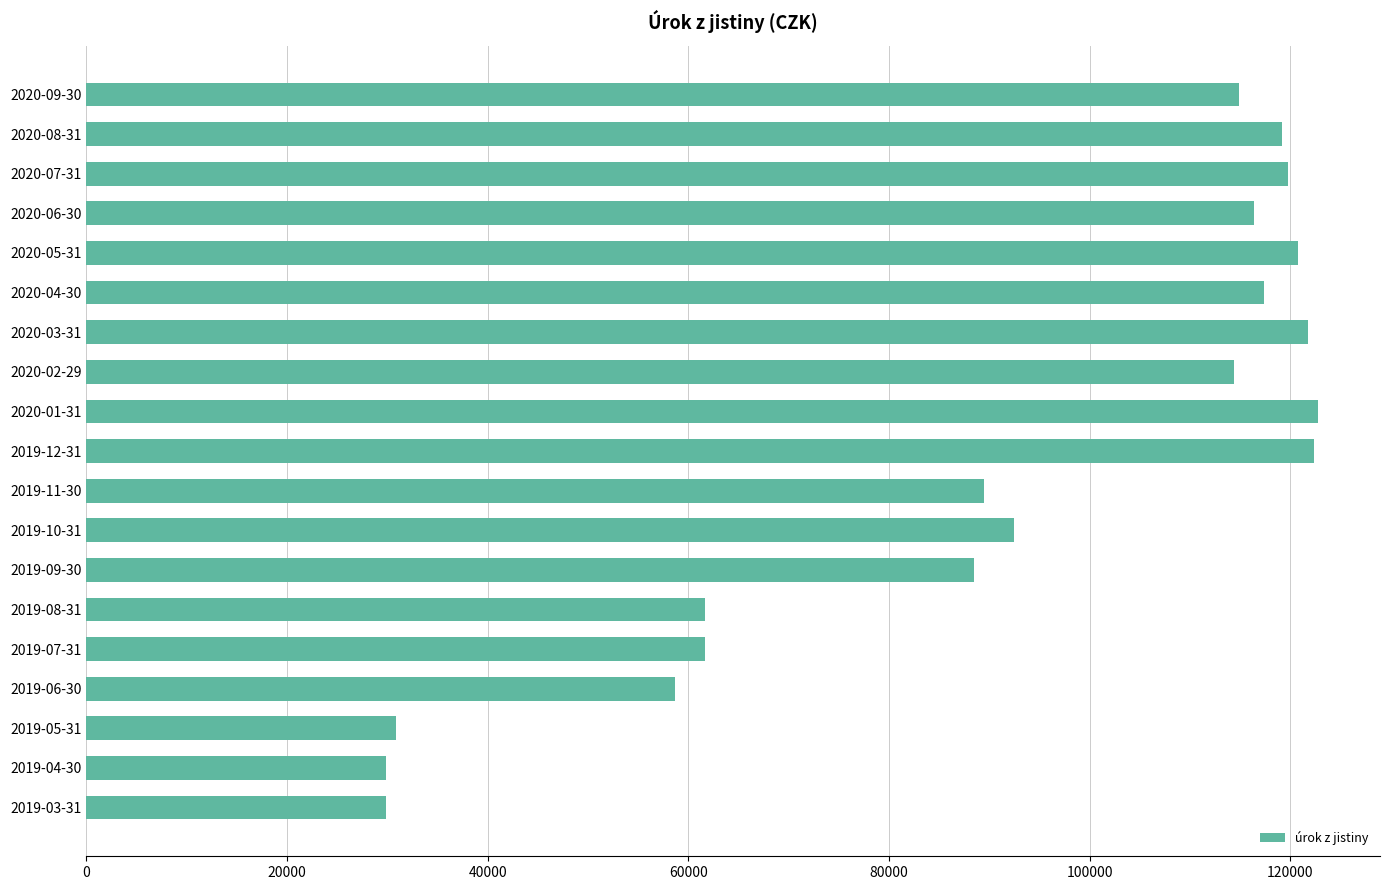

How many distinct data groups are displayed?

1